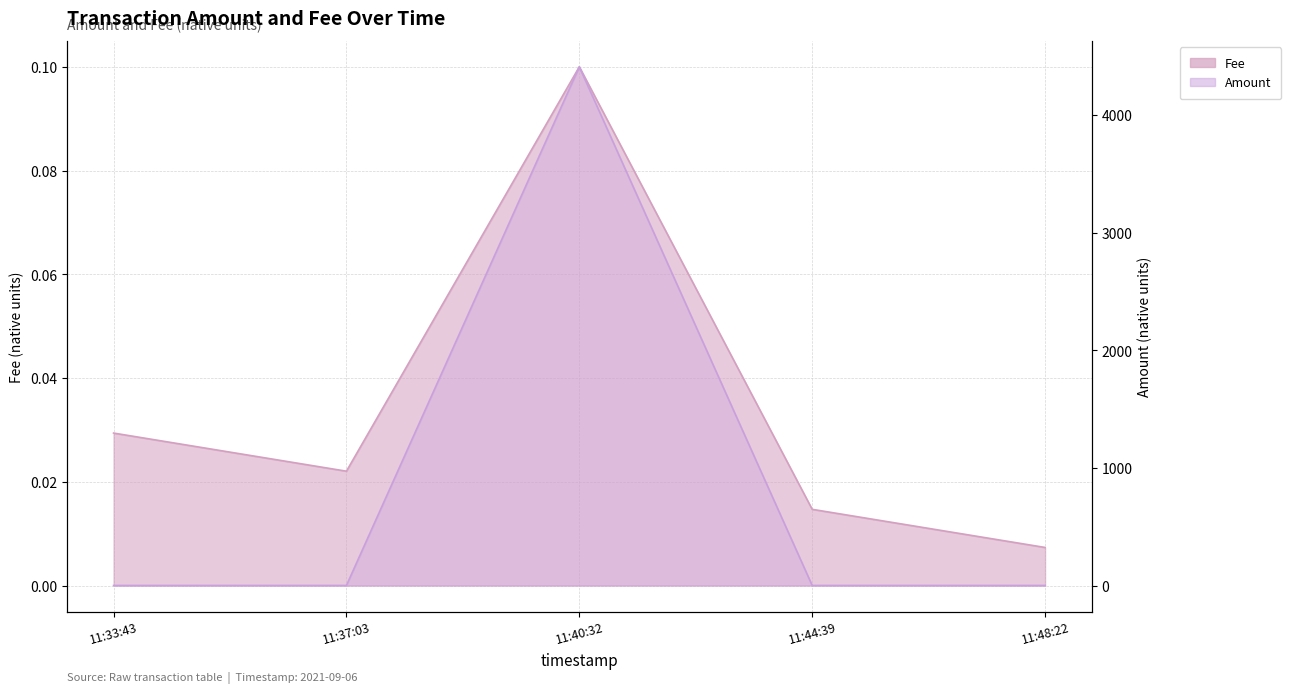

The Amount series shows 1.0 at 11:44:39. True or false?

True